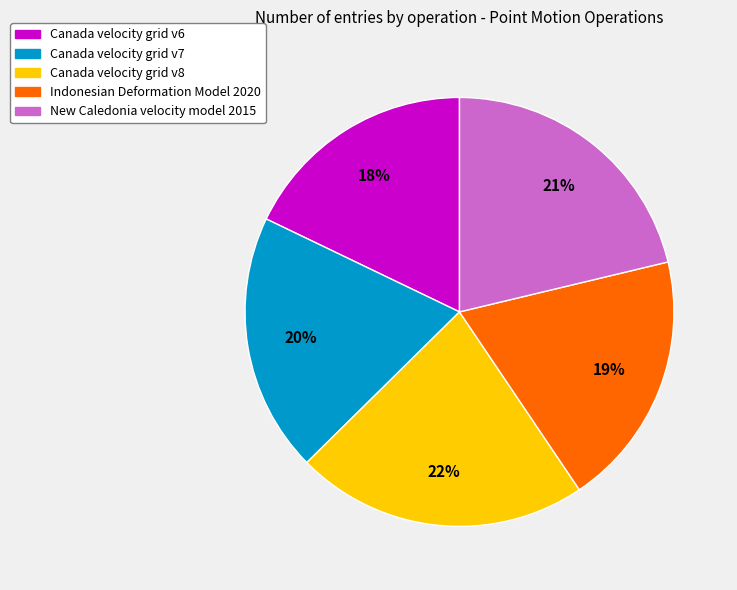

Which slice is the largest?

Canada velocity grid v8